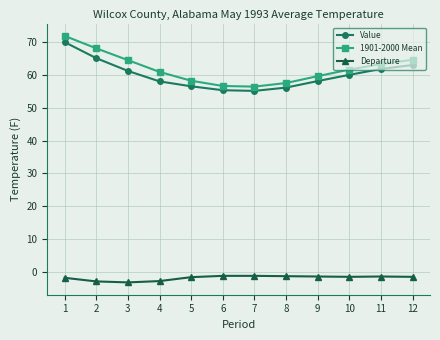

True or false: 1901-2000 Mean and Departure cross at least once.

False